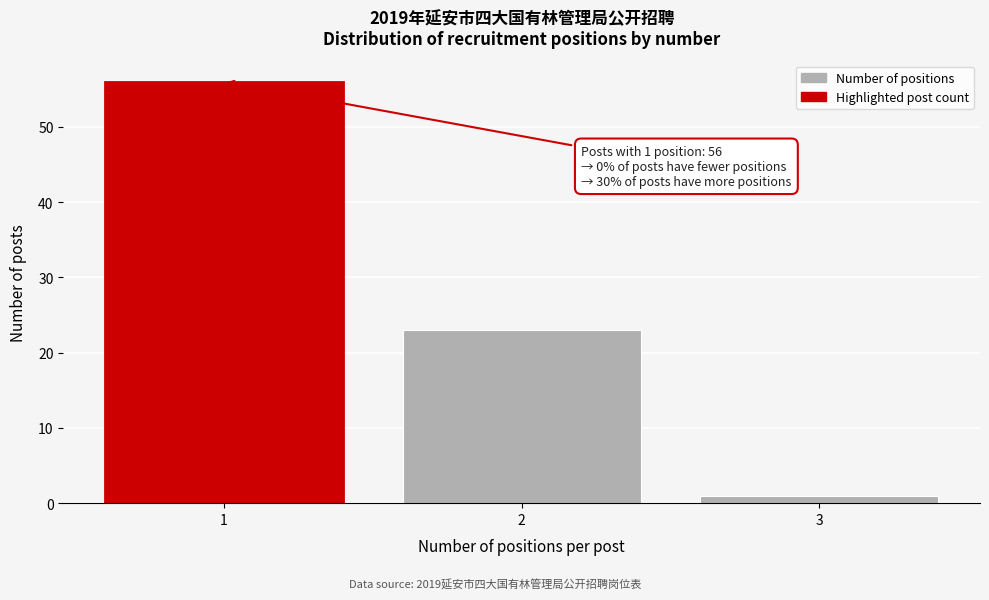

Reading left to right, extract all data points from this chart.

56	23	1